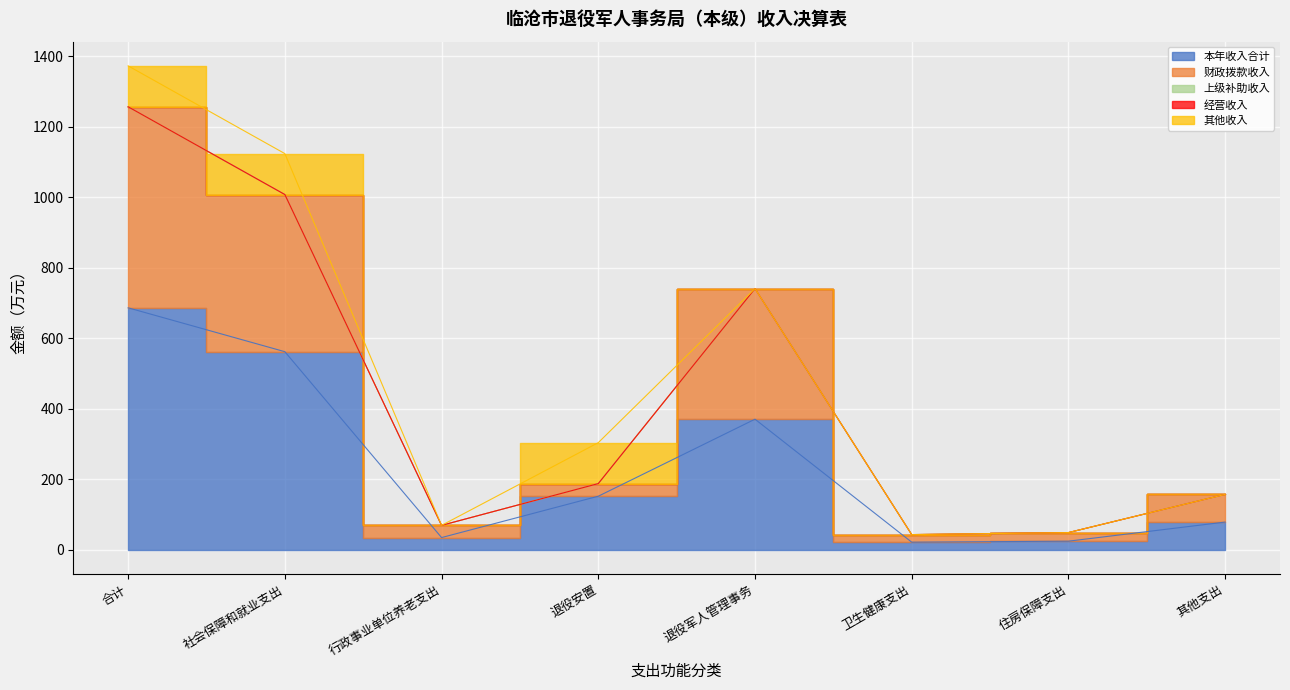

Where is 财政拨款收入 nearest to the value 295?

退役军人管理事务